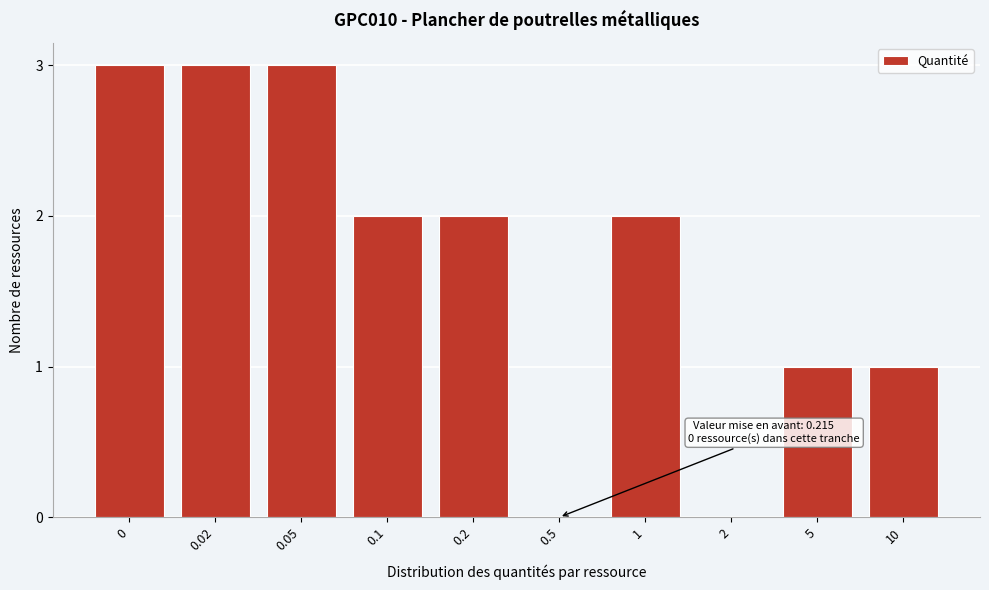

Reading left to right, transcribe all the data shown in this chart.

0=3	0.02=3	0.05=3	0.1=2	0.2=2	0.5=0	1=2	2=0	5=1	10=1